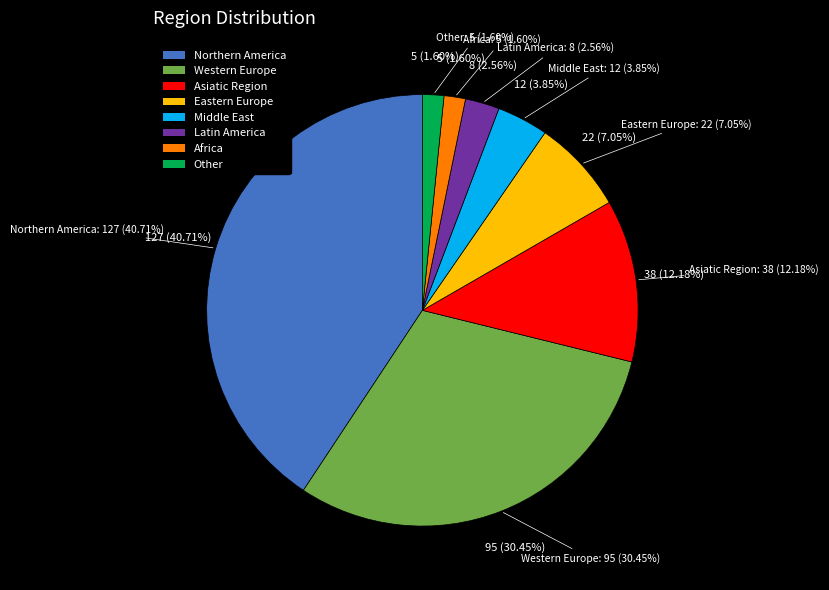

Which slice is the largest?

Northern America